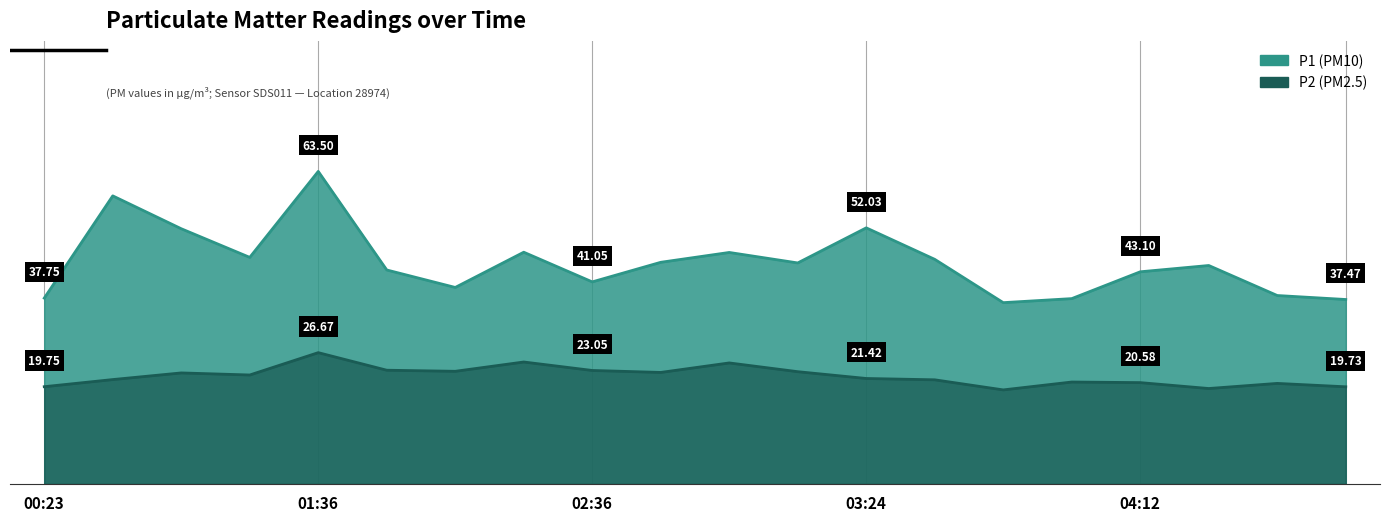

Which has a higher value, 03:00 or 04:24?

03:00